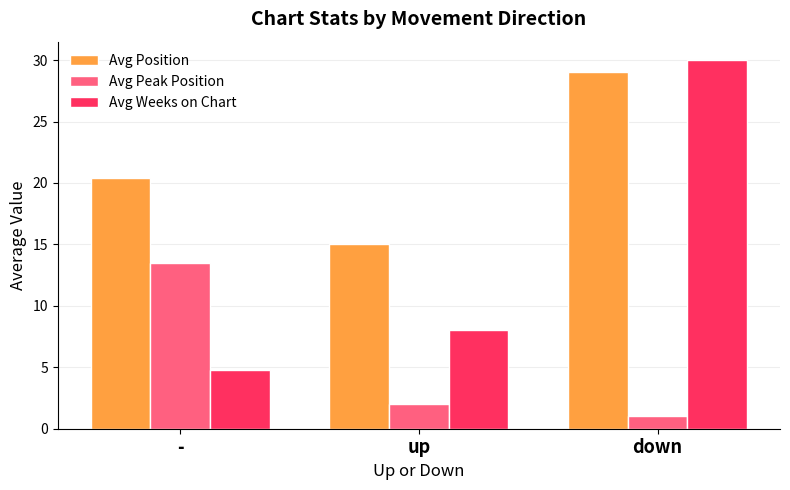

What is the difference between the maximum and second lowest values in the Avg Weeks on Chart series?

22.0